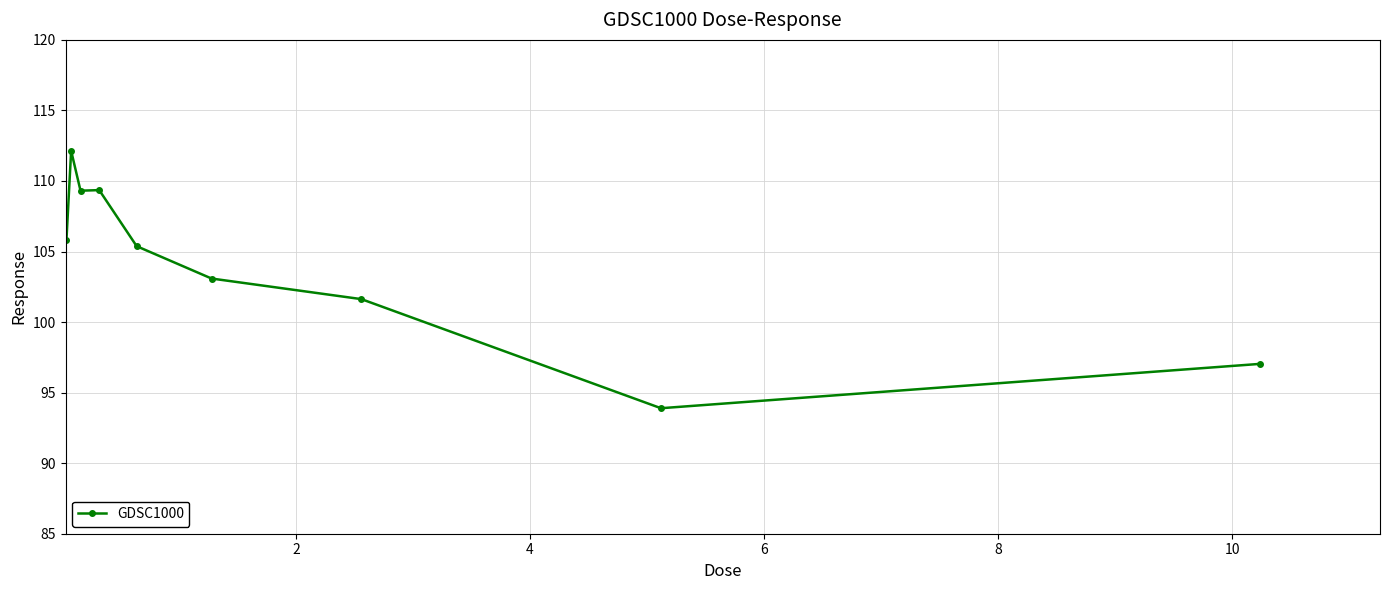

How many values are below 105?

4